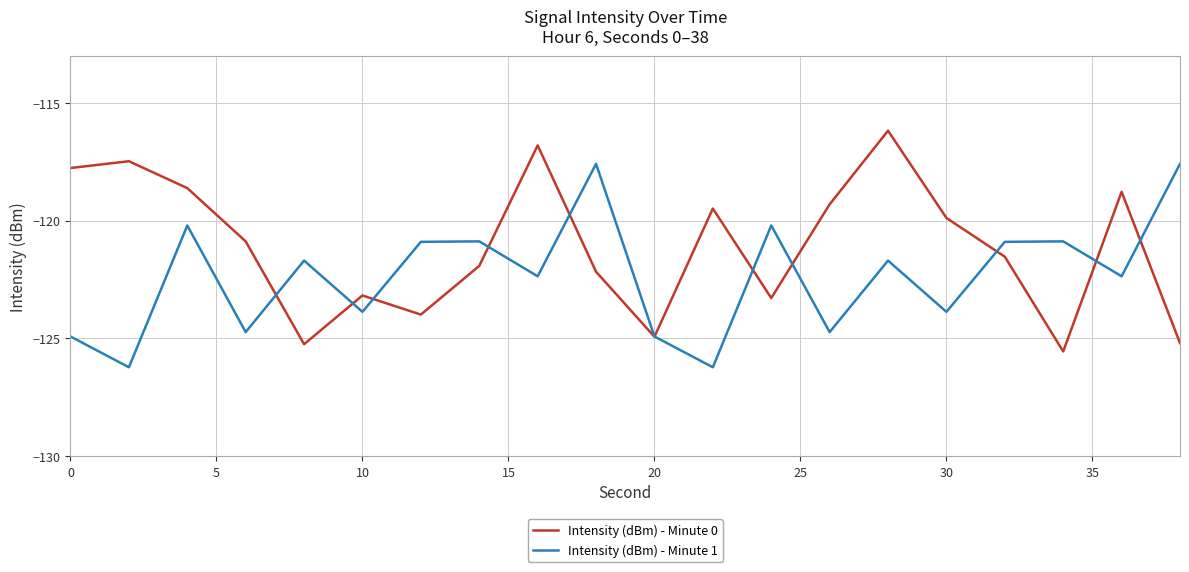

Which series has the largest total across all categories?

Intensity (dBm) - Minute 0